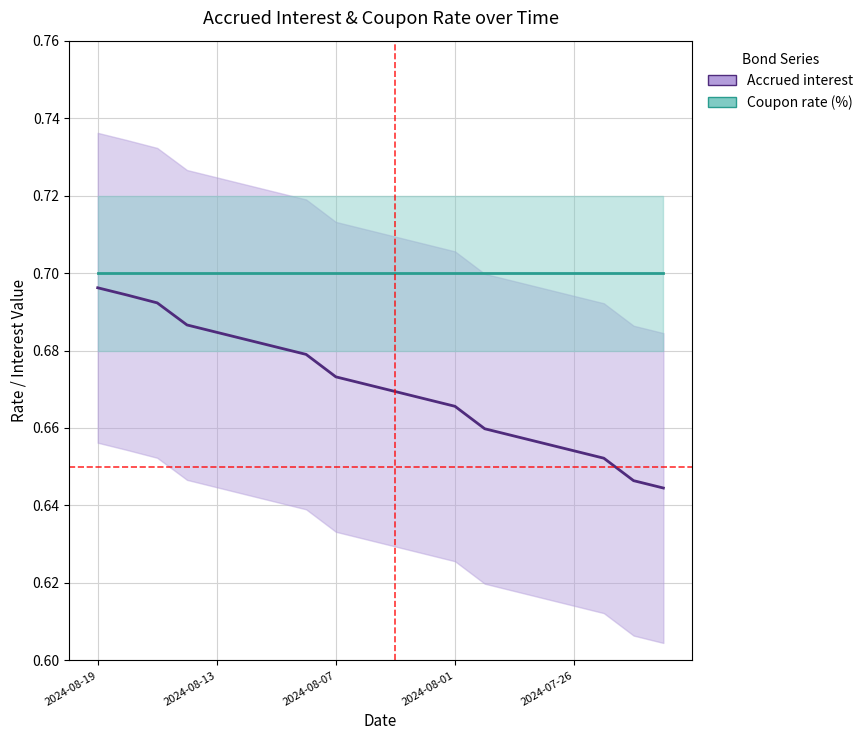

Is it true that Accrued interest equals 1.2 at 7?

False